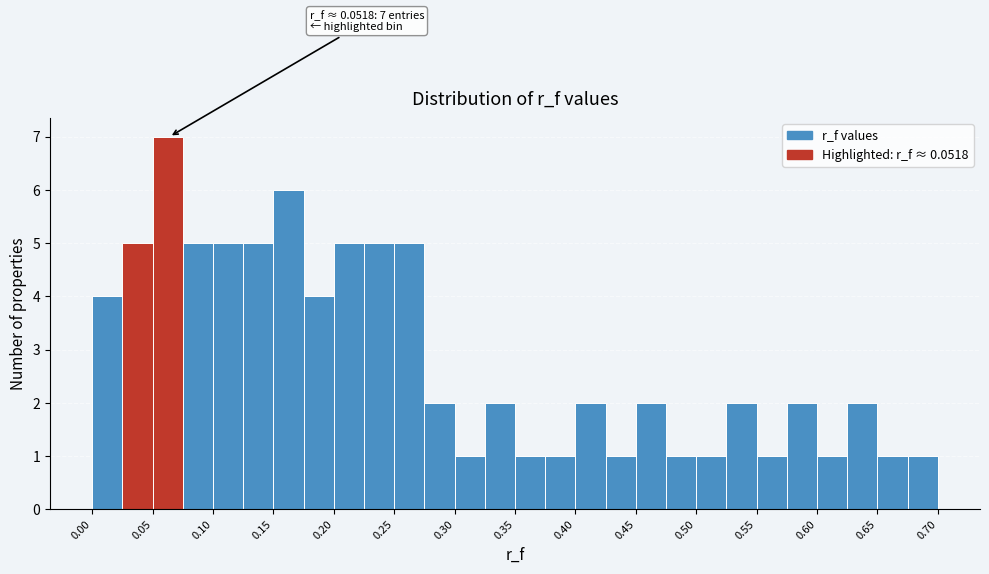

Over which range of the x-axis is the bar tallest?

0.050 to 0.075